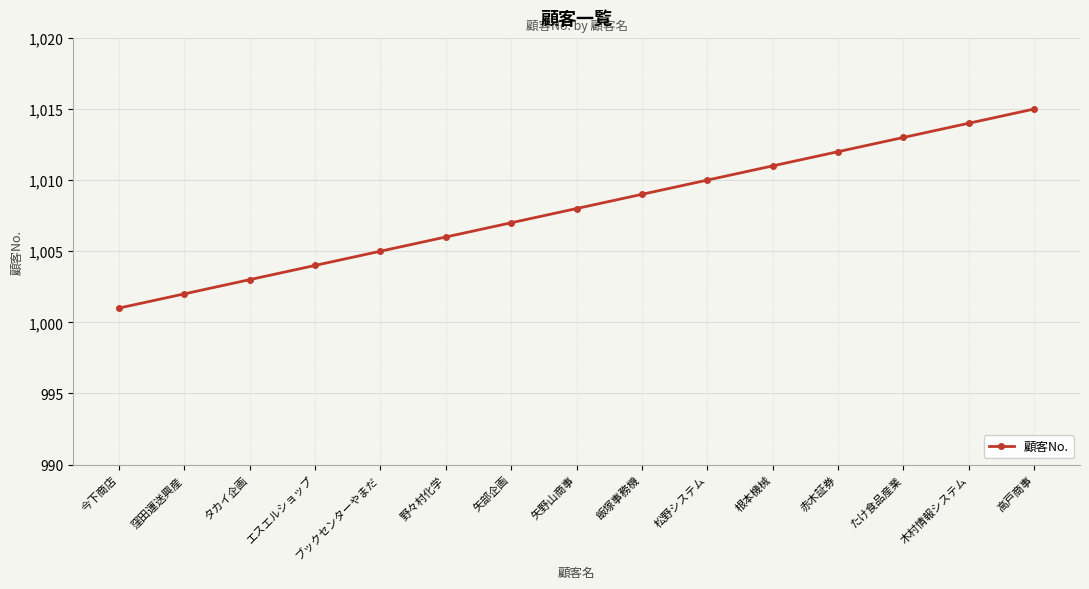

What value does the data have at 高戸商事, to the nearest 5?

1015